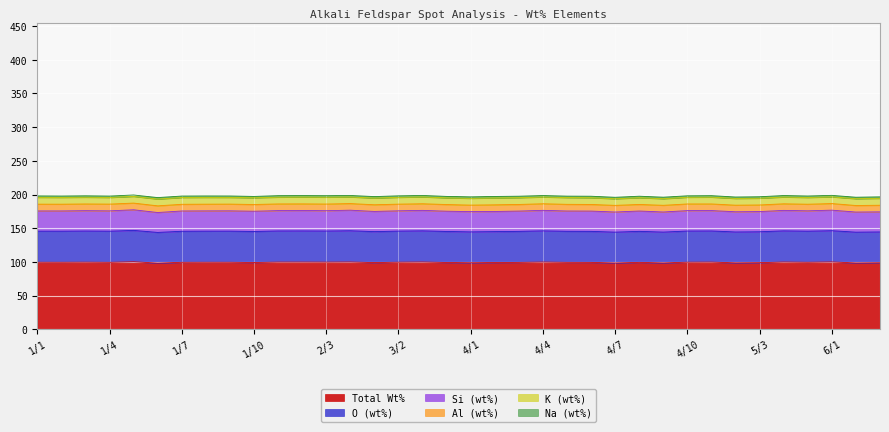

Which series has the largest range (max minus min)?

Total